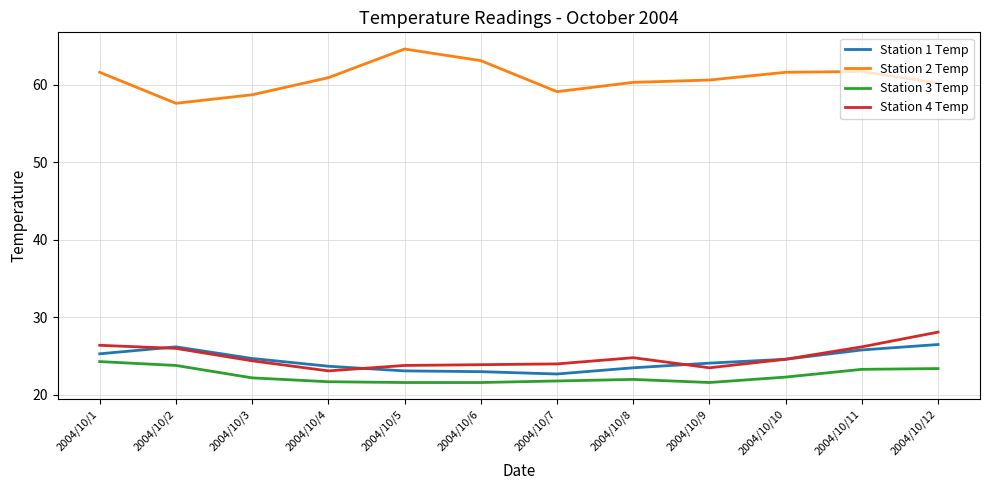

Does the chart have visible grid lines?

Yes